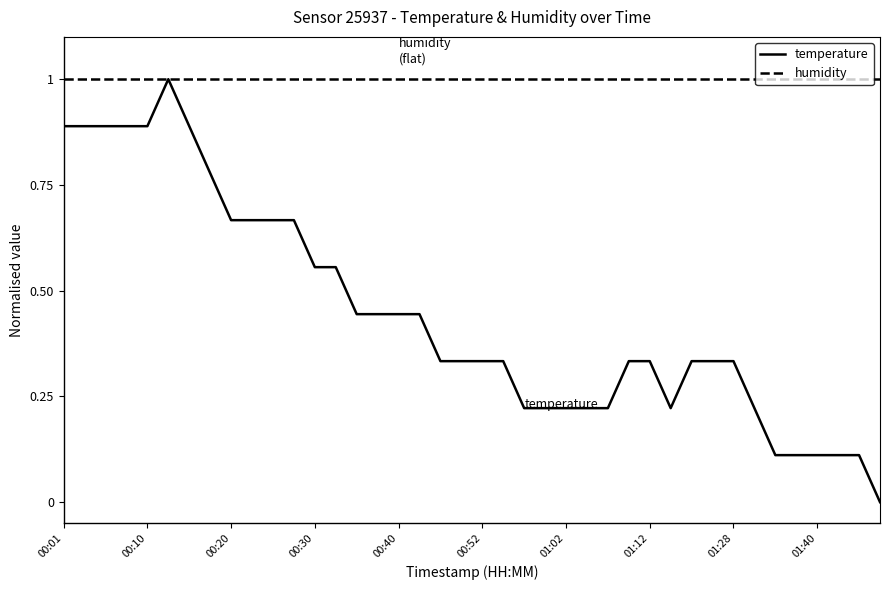

True or false: temperature has more than 0 interior local peaks.

True